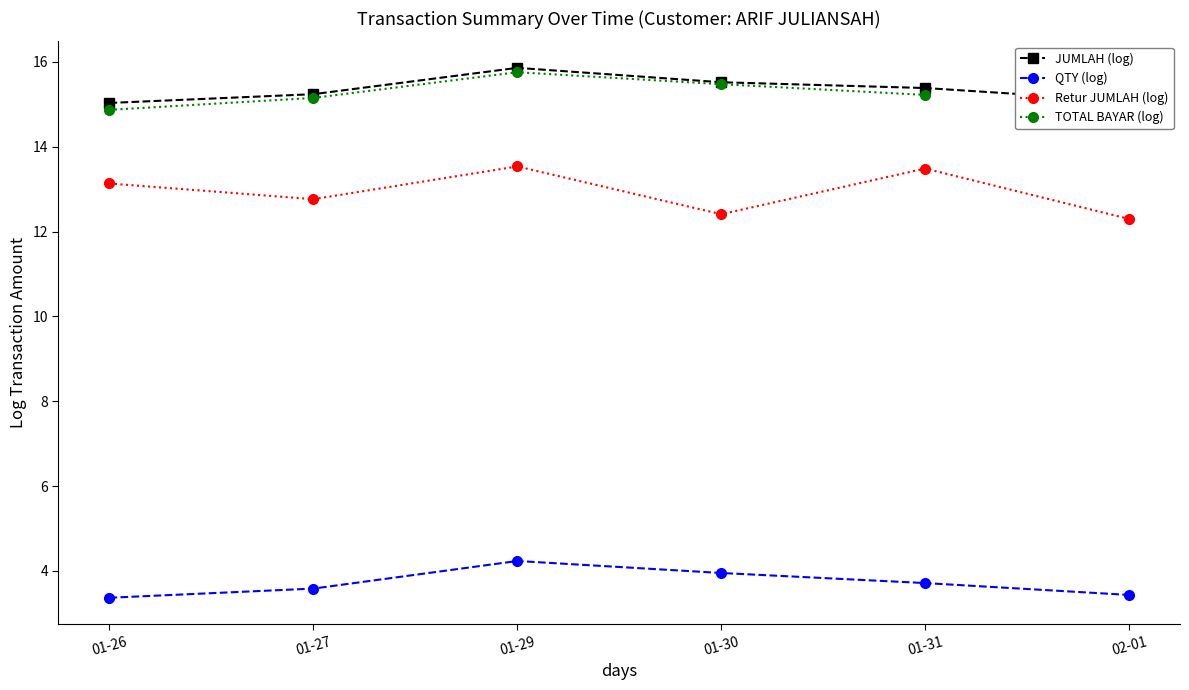

What is the value of the JUMLAH (log) point at the 2nd from the left?

15.2